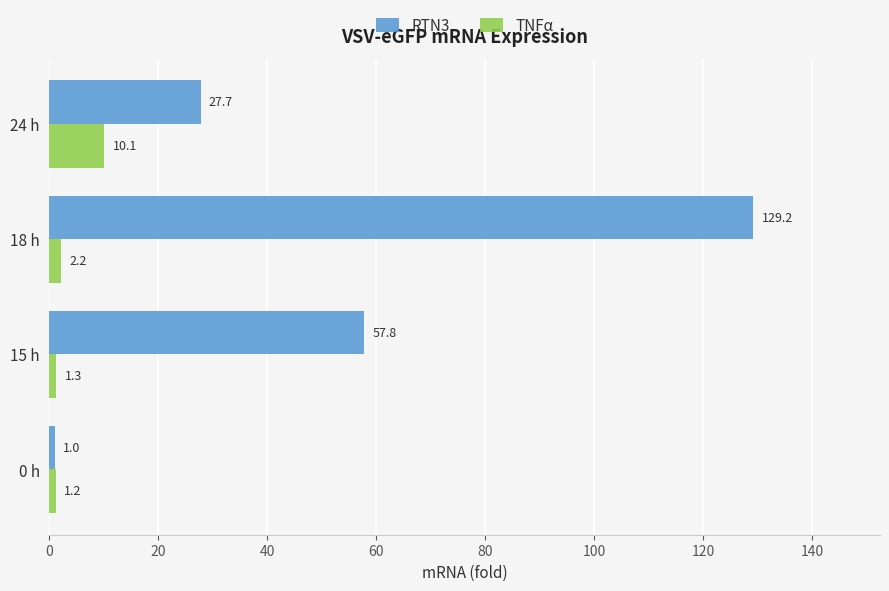

The value of RTN3 at 18 h is 205.1. True or false?

False